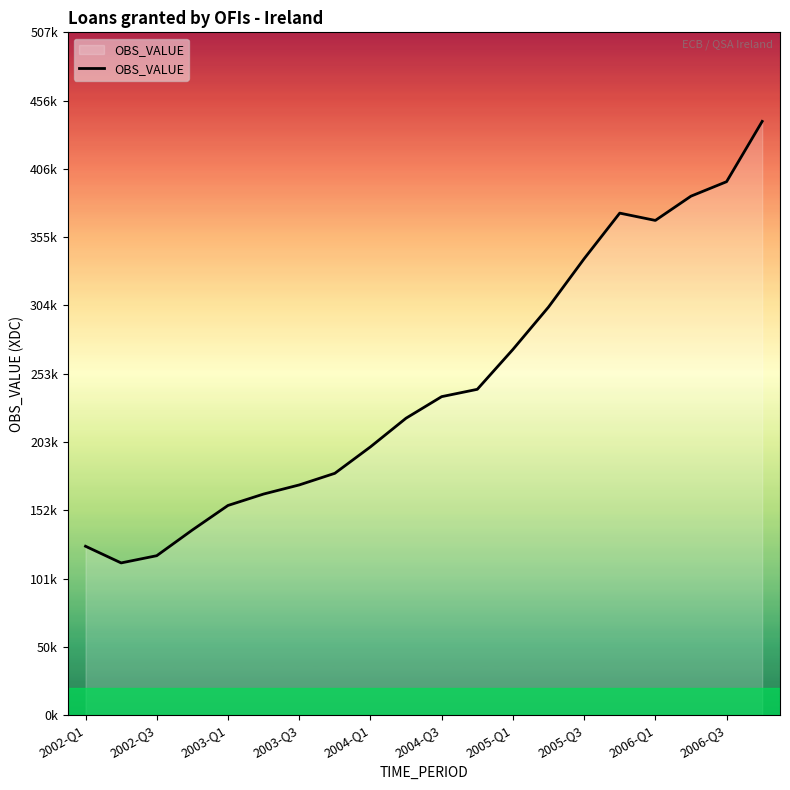

How many interior local valleys (lower than both neighbors) does the data have?

2